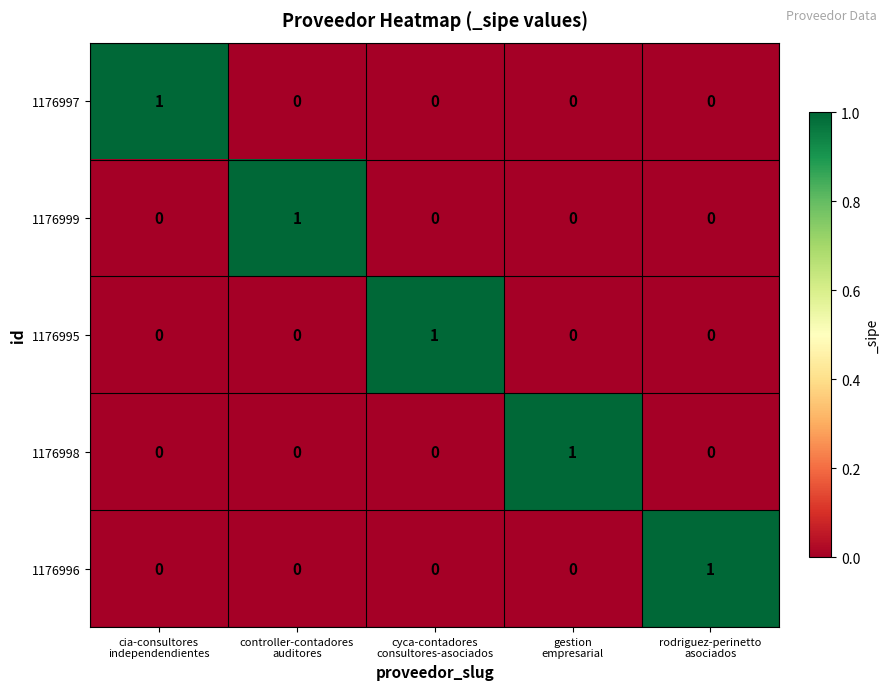

How many positive values does the 1176999 series have?

1